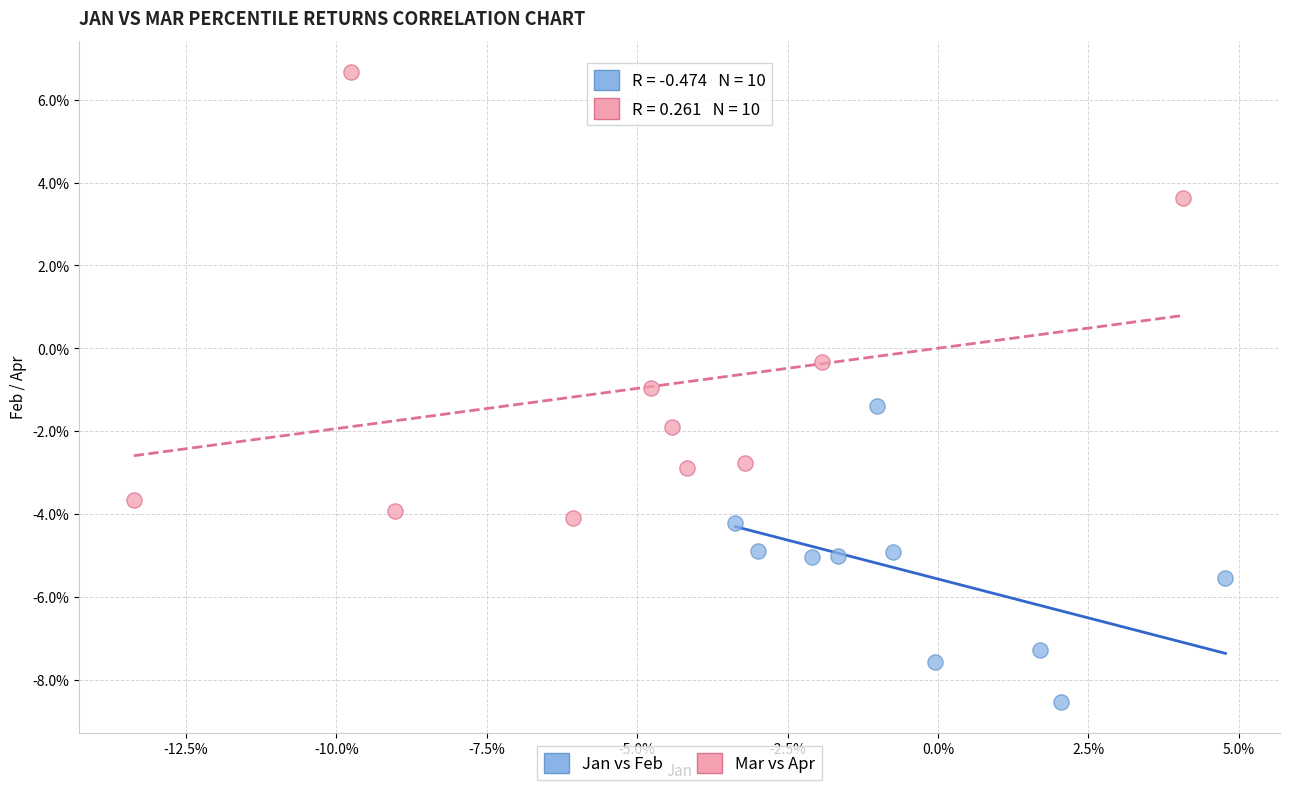

Which series reaches the minimum Y coordinate?

Jan vs Feb